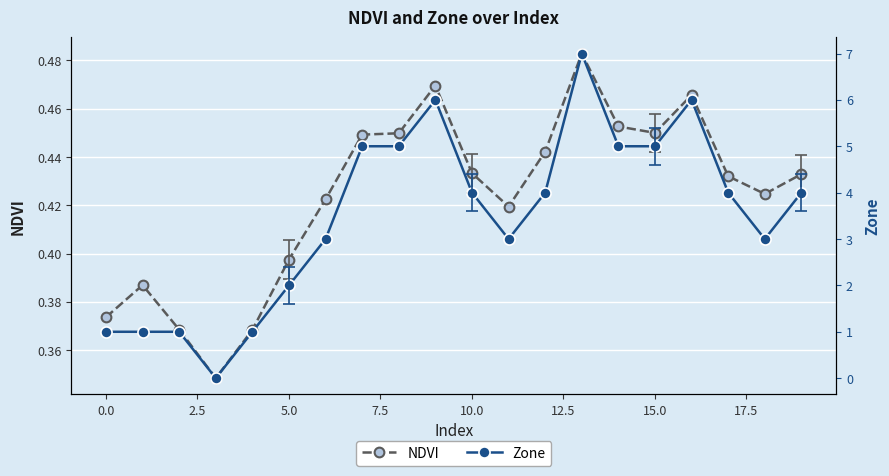

Rank the series by their average value, from lowest to highest.

NDVI, Zone